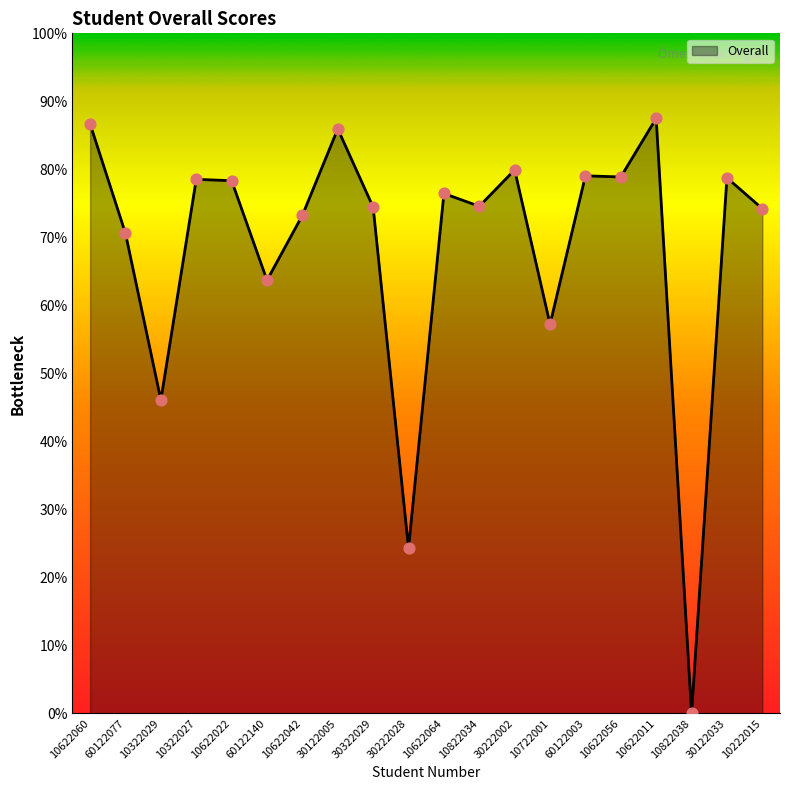

Between 60122140 and 30222028, which is larger?

60122140